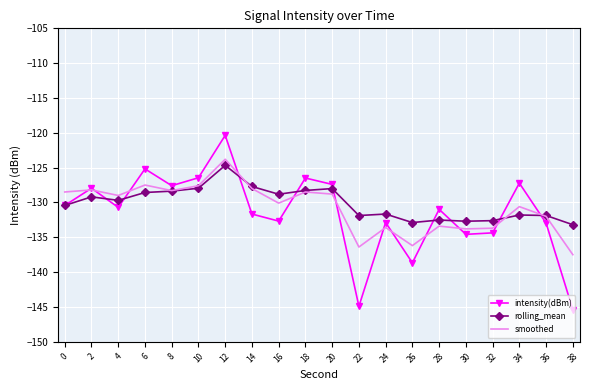

What is the sum of all intensity(dBm) values?

-2628.9